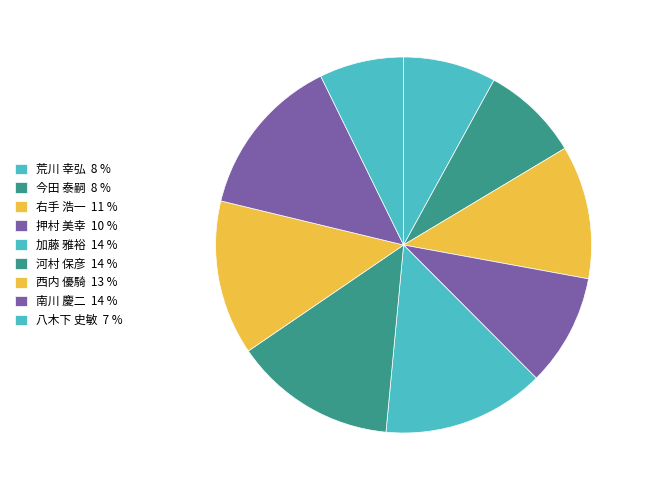

How many segments does this pie chart have?

9